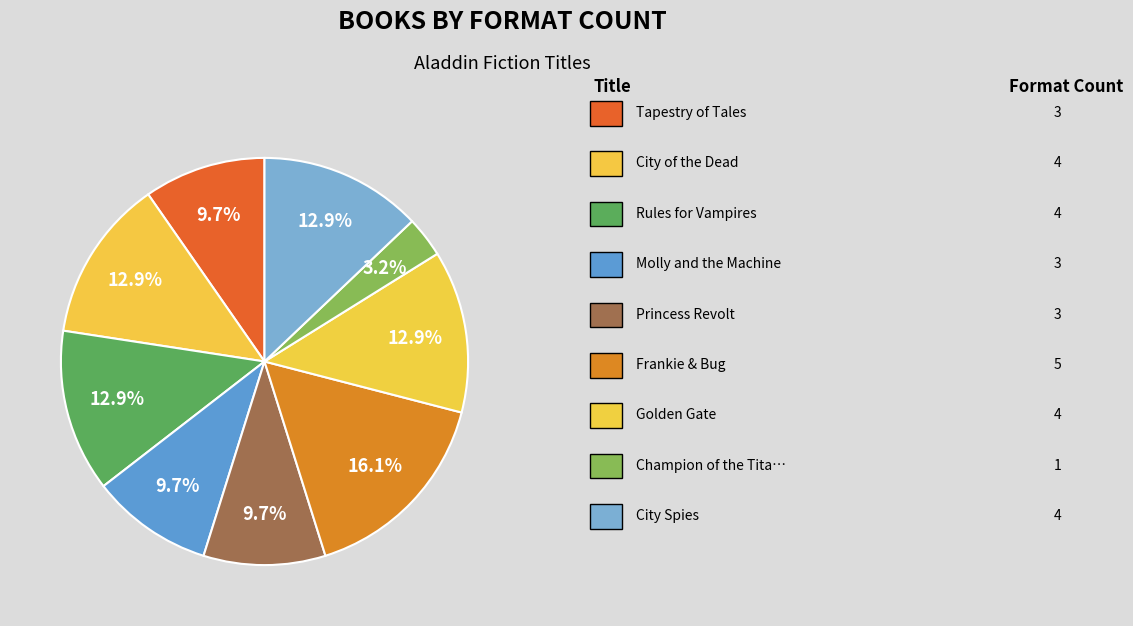

How many segments does this pie chart have?

9